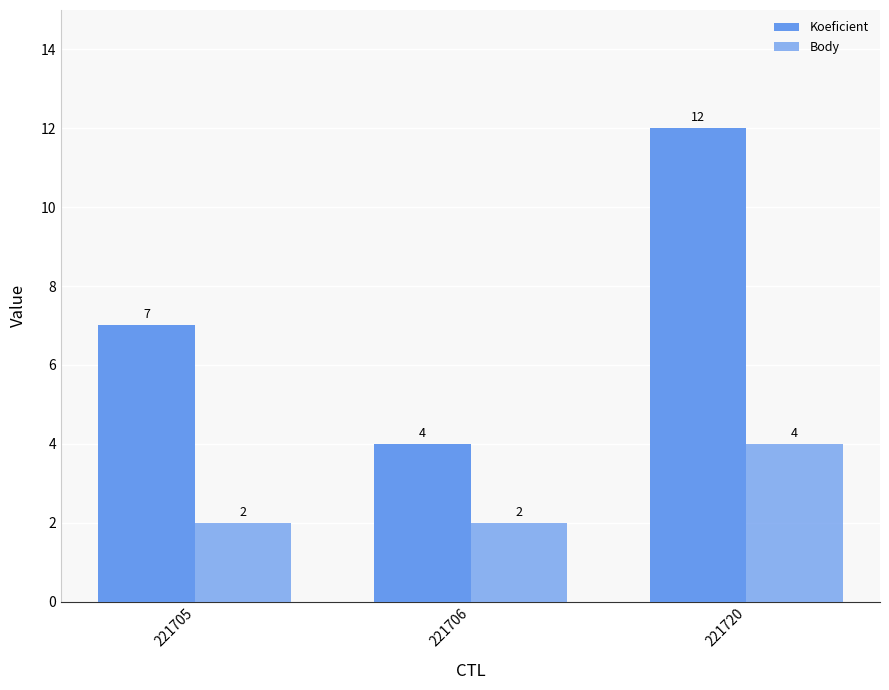

At how many categories does at least one series exceed 5?

2